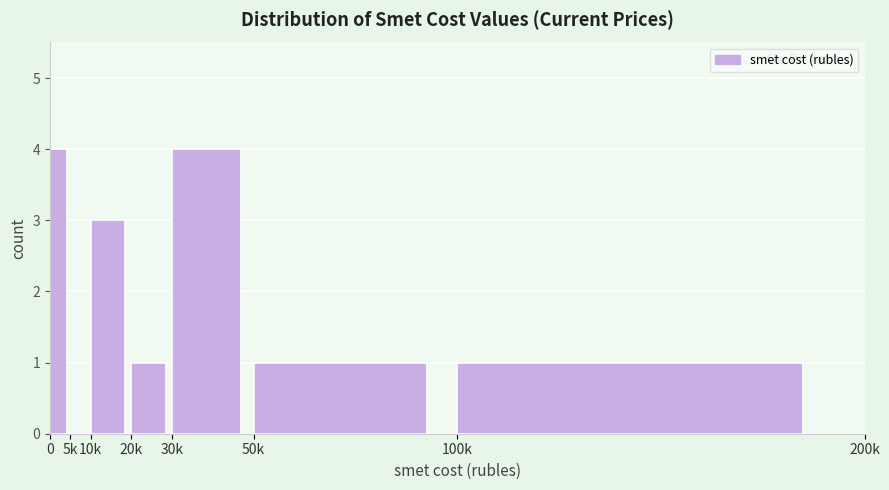

Reading right to left, list all the values displayed in this chart.

100k=1	50k=1	30k=4	20k=1	10k=3	5k=0	0=4